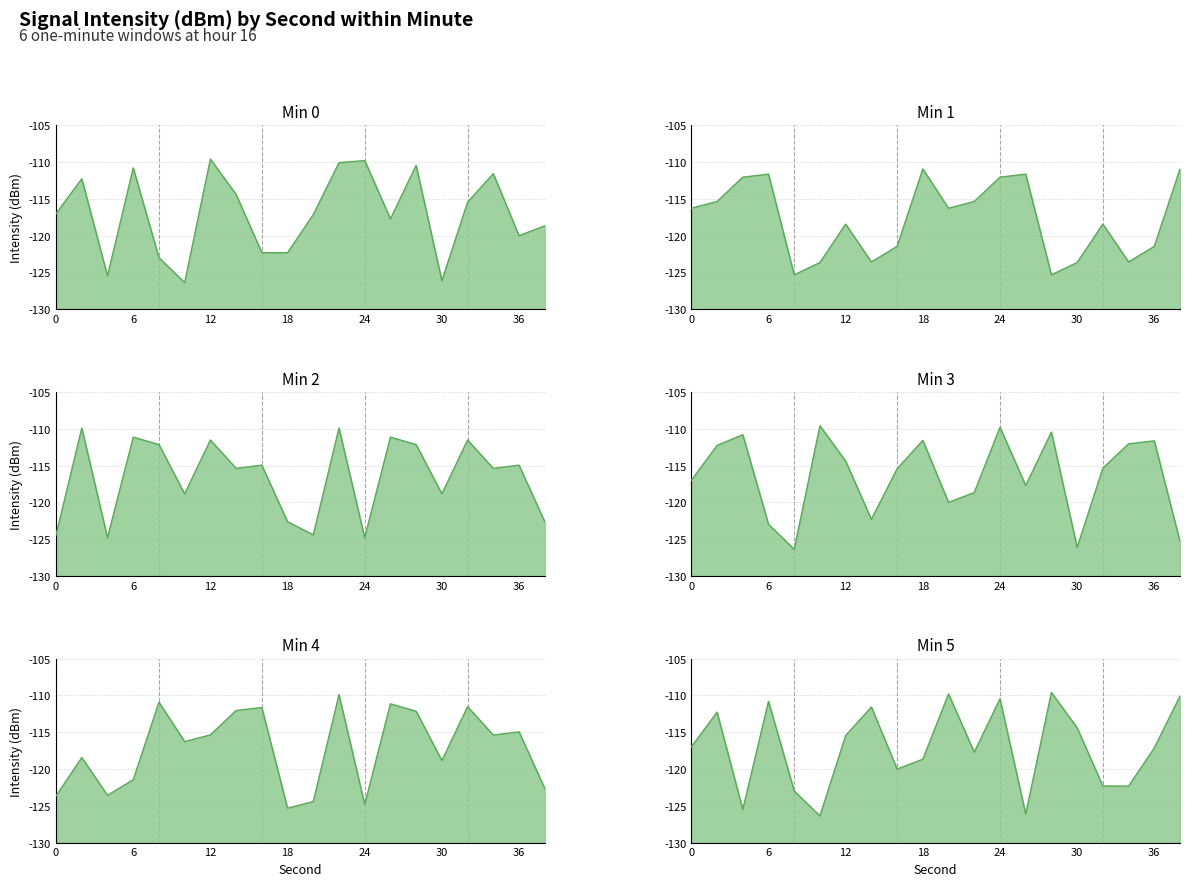

What is the difference between the highest and lowest values at 10?

16.8